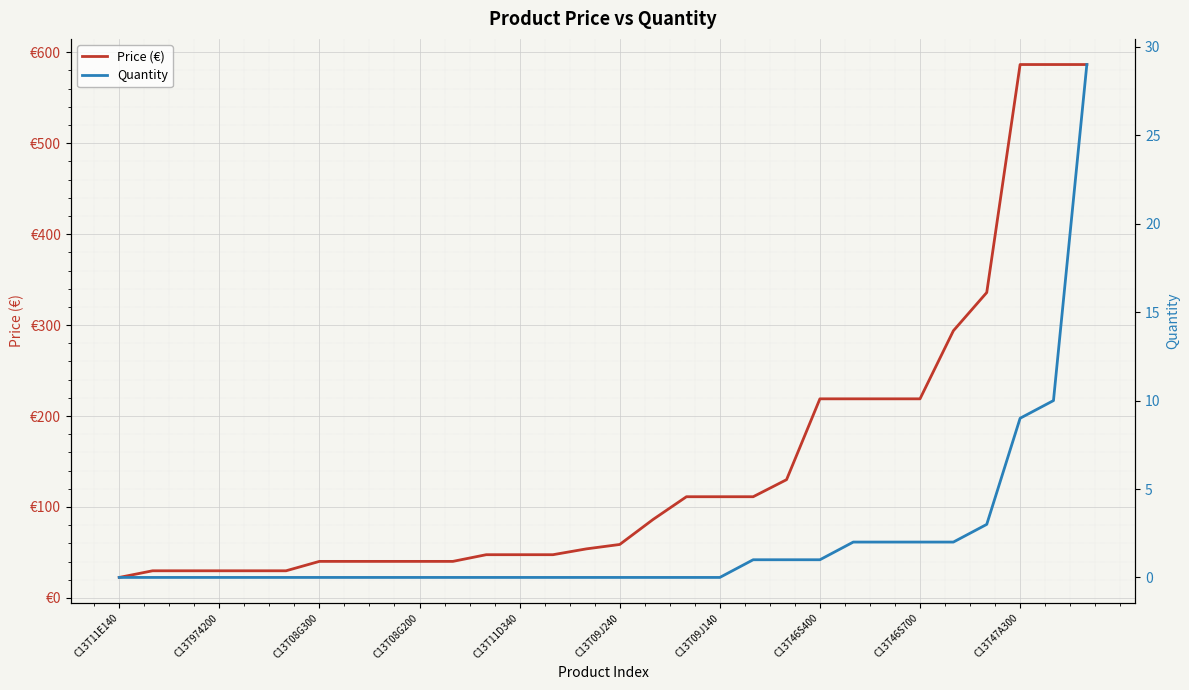

List the series in order of their peak value, lowest first.

Quantity, Price (€)